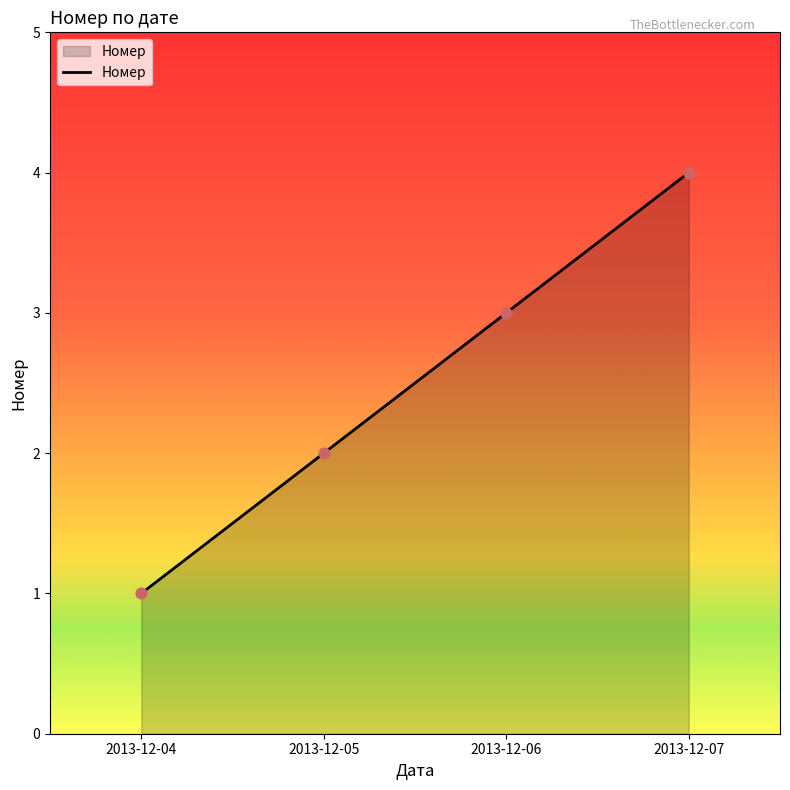

What is the change in value from 2013-12-04 to 2013-12-05?

+1